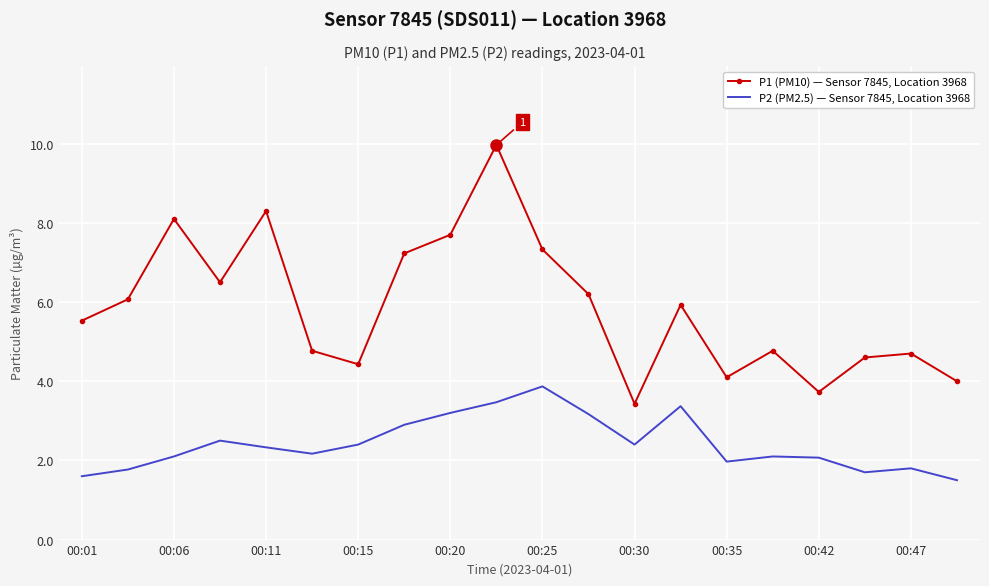

True or false: P2 (PM2.5) — Sensor 7845, Location 3968 and P1 (PM10) — Sensor 7845, Location 3968 intersect in this chart.

False